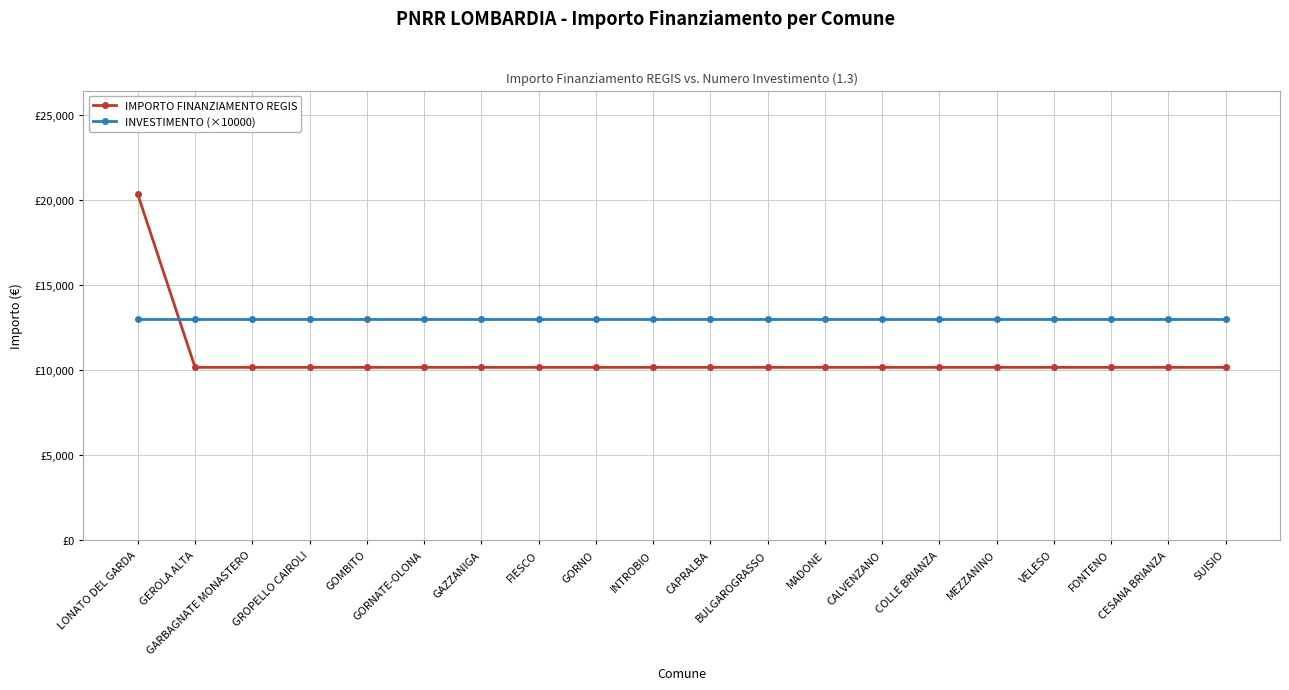

Which series changed the most between GEROLA ALTA and VELESO?

IMPORTO FINANZIAMENTO REGIS